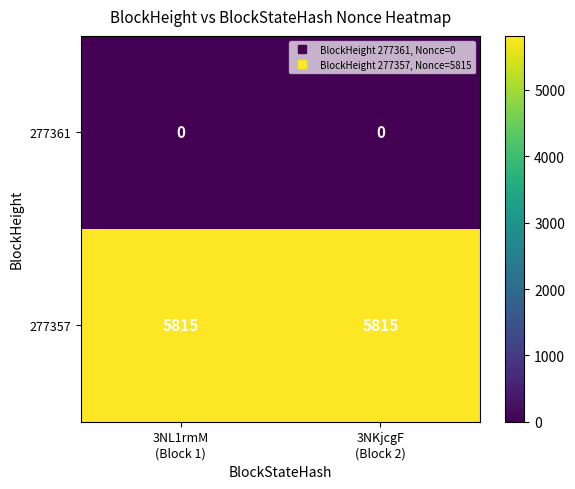

At how many categories does at least one series exceed 2770?

2